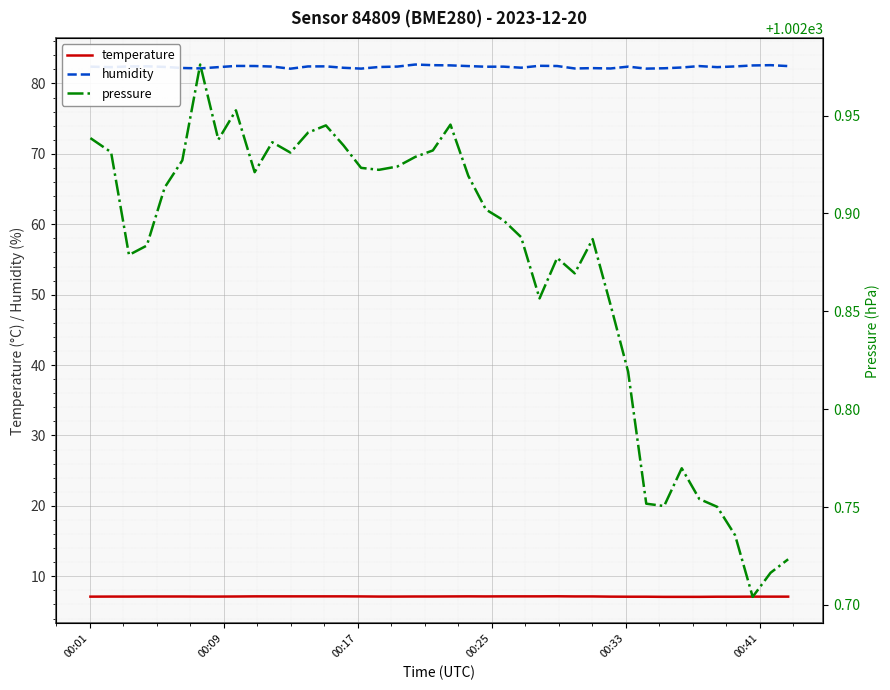

What are all the series names shown in the legend?

temperature, humidity, pressure